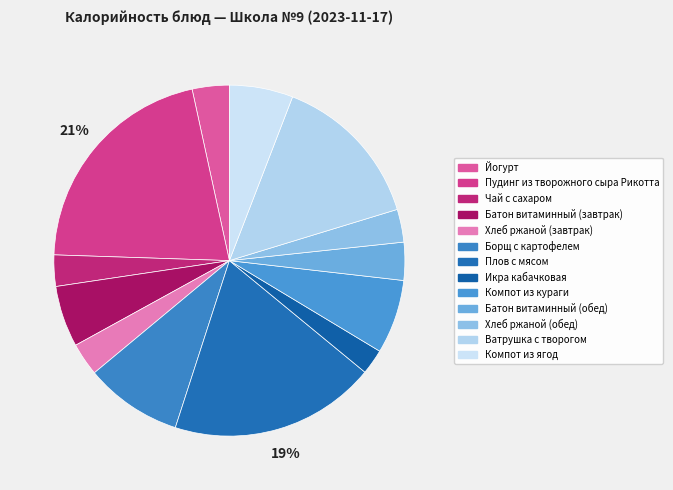

What is the smallest slice in the pie chart?

Икра кабачковая